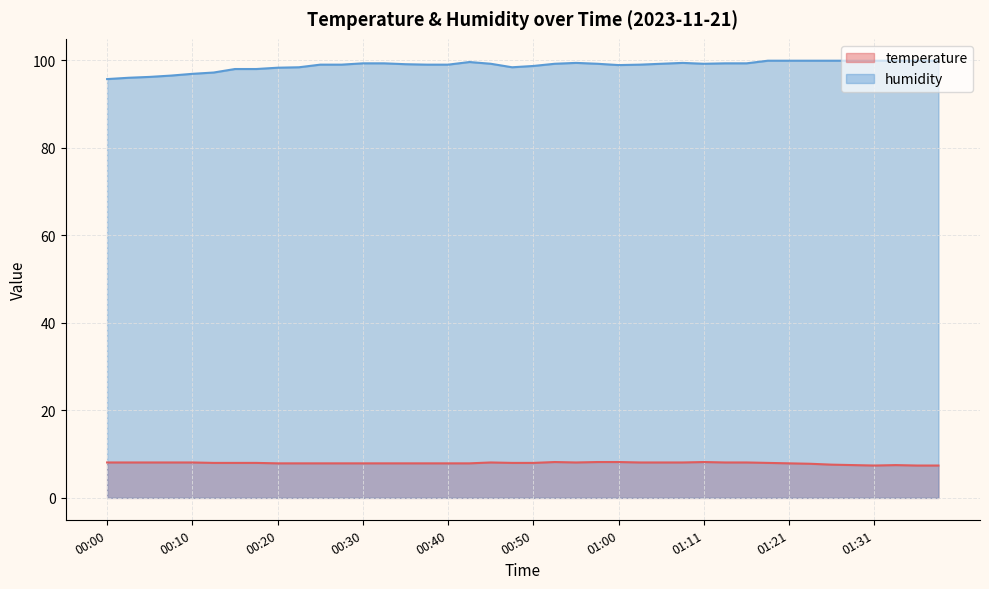

True or false: humidity and temperature intersect in this chart.

False